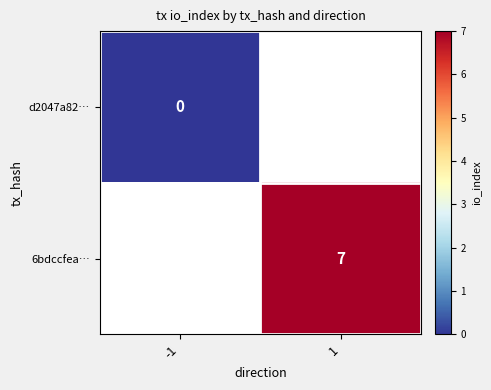

Is the value of d2047a82… at -1 greater than the value of 6bdccfea… at 1?

No